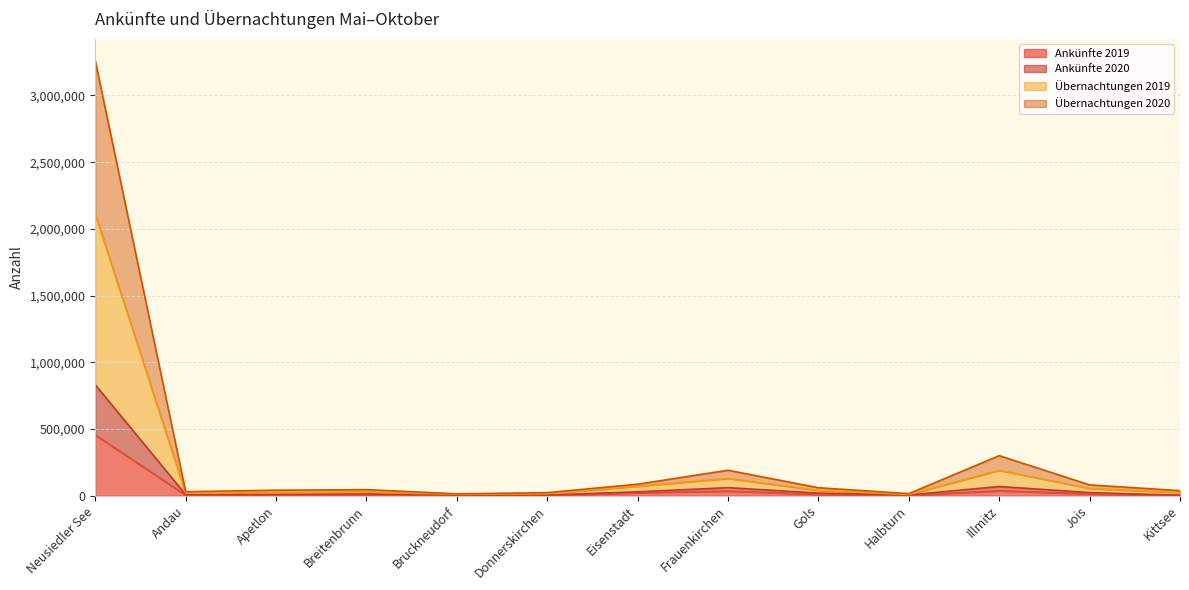

What is the value of the Ankünfte 2020 point at the 2nd from the left?

7466